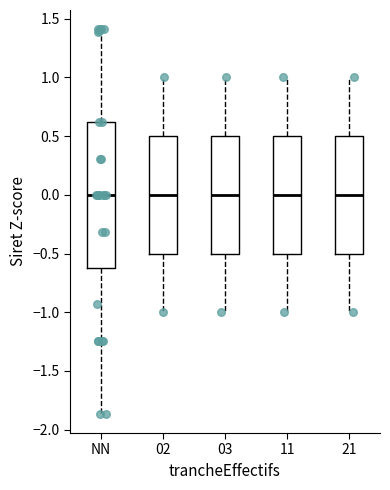

Reading left to right, transcribe this box plot: for each box, give where its median line is, the range the box spans, and where its two whiskers end, as read against the y-axis. The values are not printed on the chart, so give them approximately, as read against the axis.

NN: median 0.00, box -0.60 to 0.60, whiskers -1.85 to 1.40
02: median 0.00, box -0.50 to 0.50, whiskers -1.00 to 1.00
03: median 0.00, box -0.50 to 0.50, whiskers -1.00 to 1.00
11: median 0.00, box -0.50 to 0.50, whiskers -1.00 to 1.00
21: median 0.00, box -0.50 to 0.50, whiskers -1.00 to 1.00